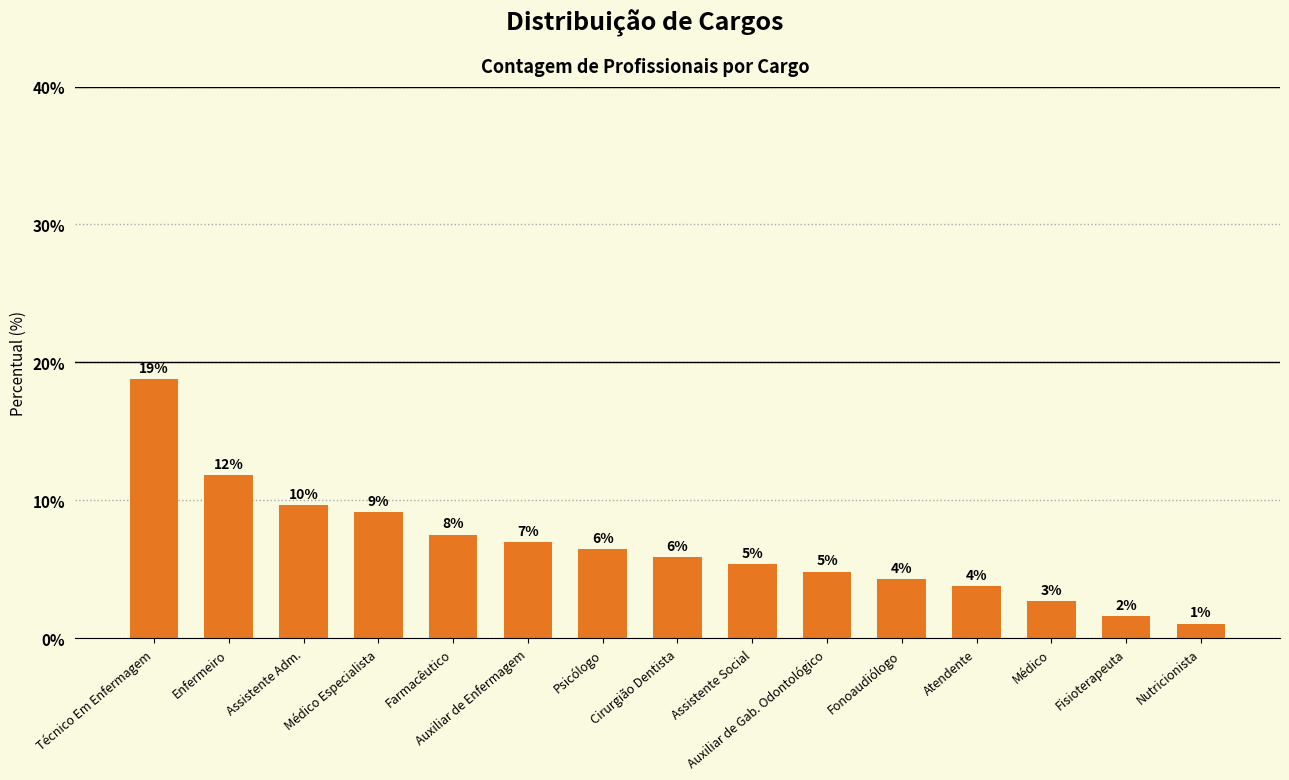

Which has a higher value, Fonoaudiólogo or Farmacêutico?

Farmacêutico